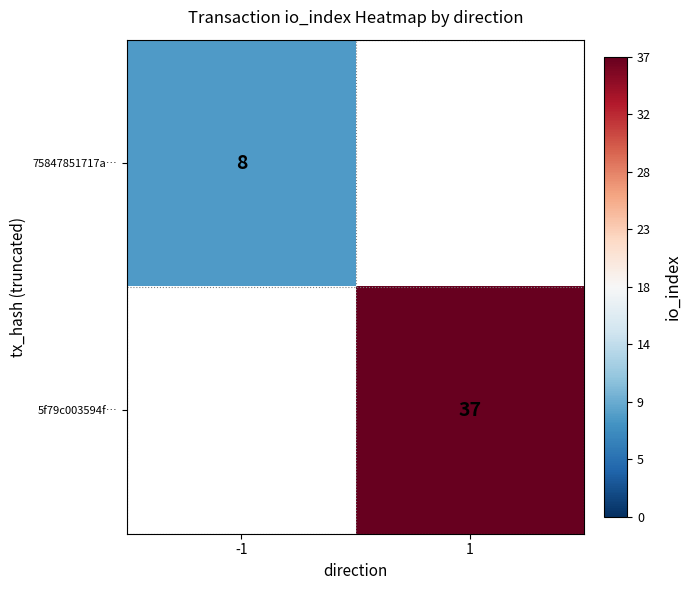

Is the value of 5f79c003594f… at 1 greater than the value of 75847851717a… at -1?

Yes